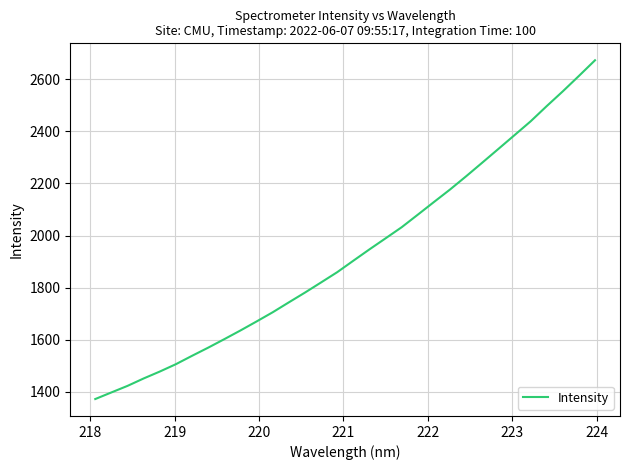

What is the smallest value displayed?

1371.7